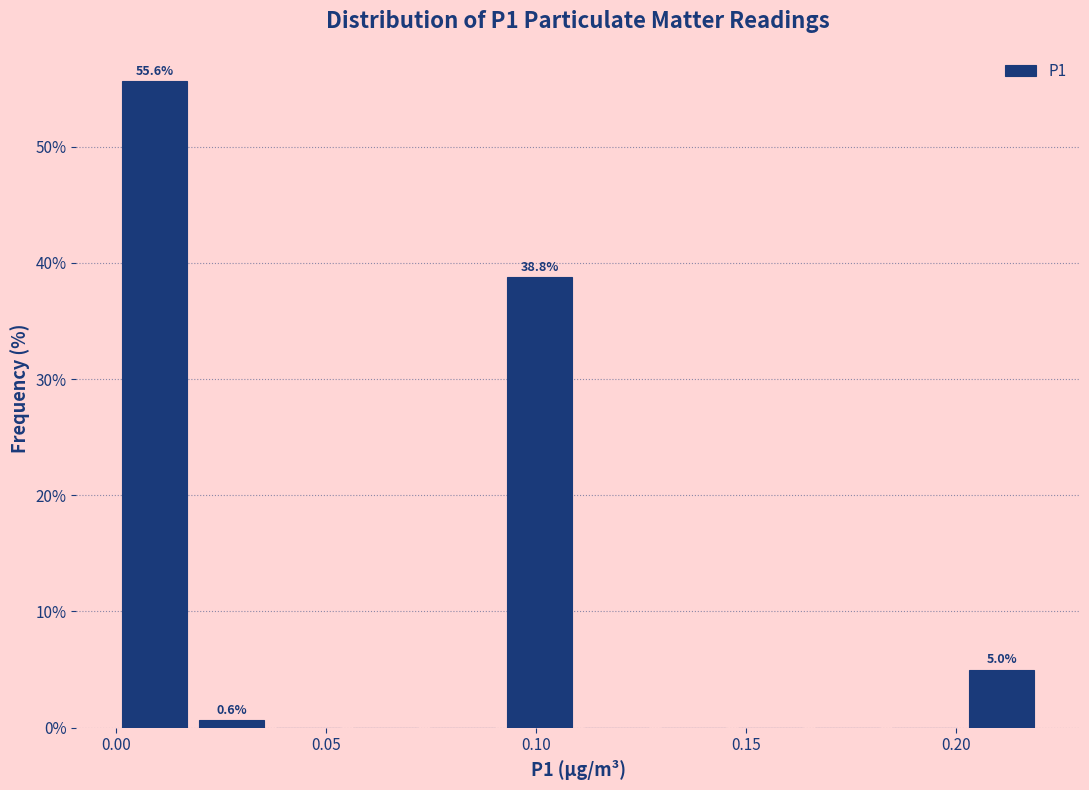

Read against the x-axis, roughly where is the centre of the tallest bar?

0.010